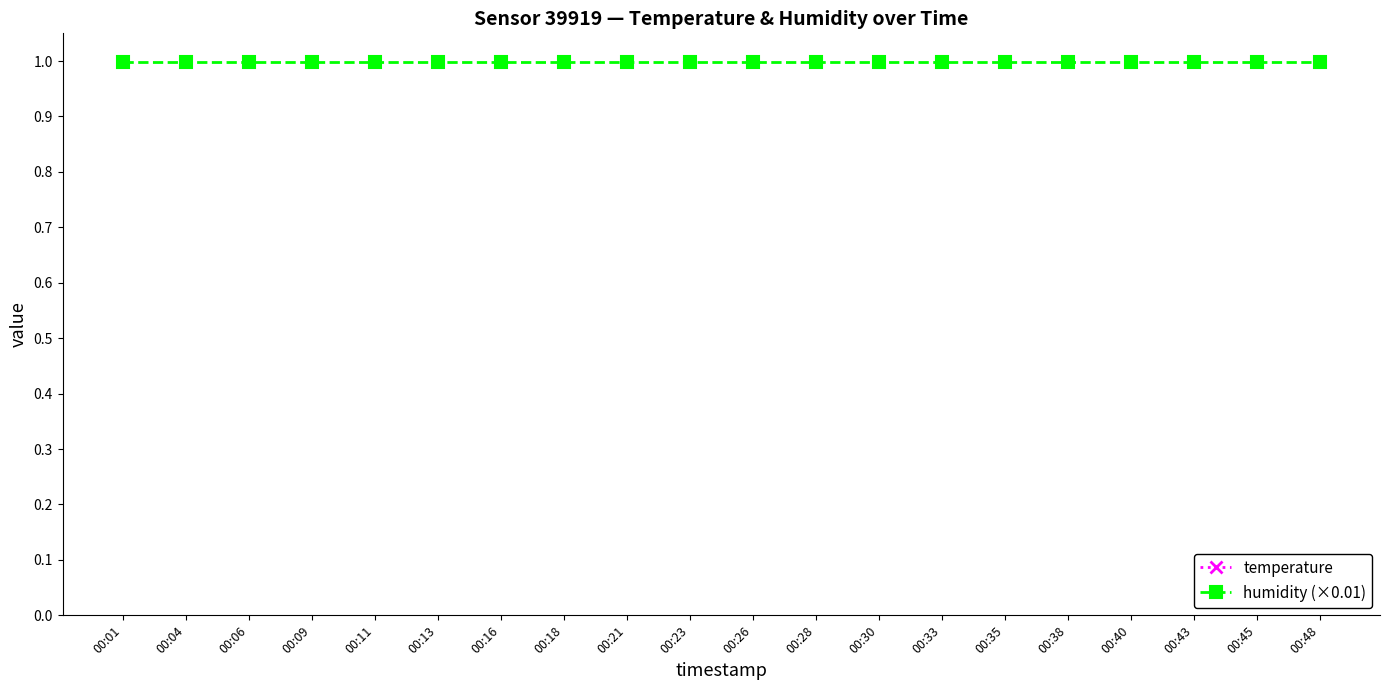

What is the value of the temperature point at the 11th from the left?

16.3